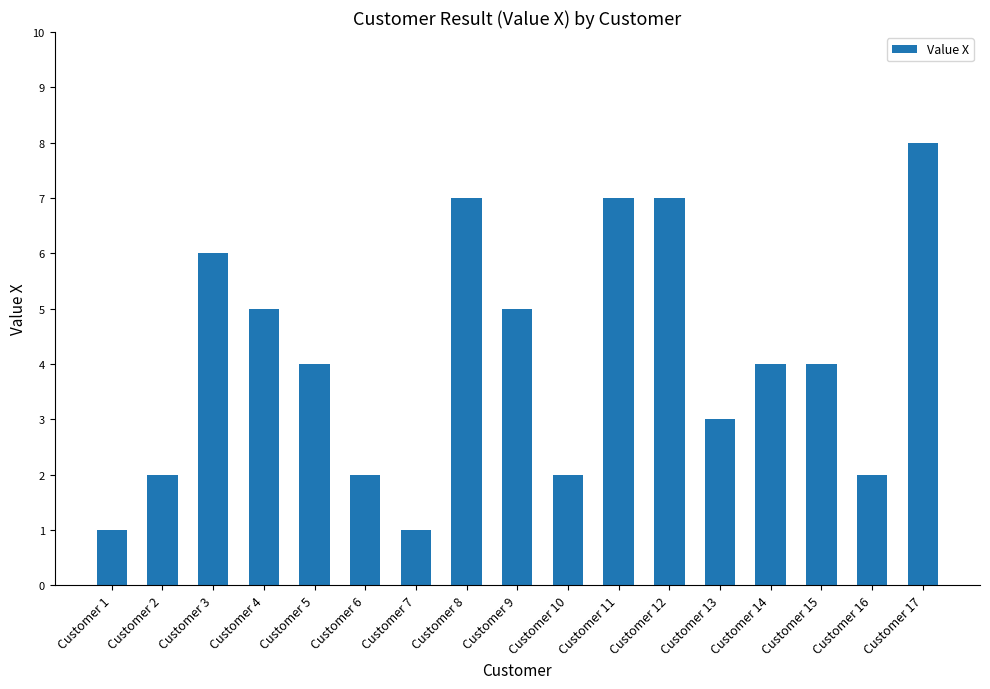

What is the smallest value displayed?

1